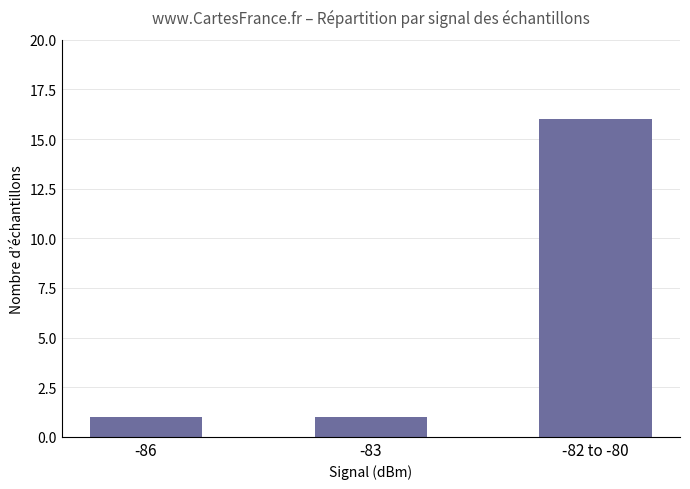

What is the change in value from -86 to -82 to -80?

+15